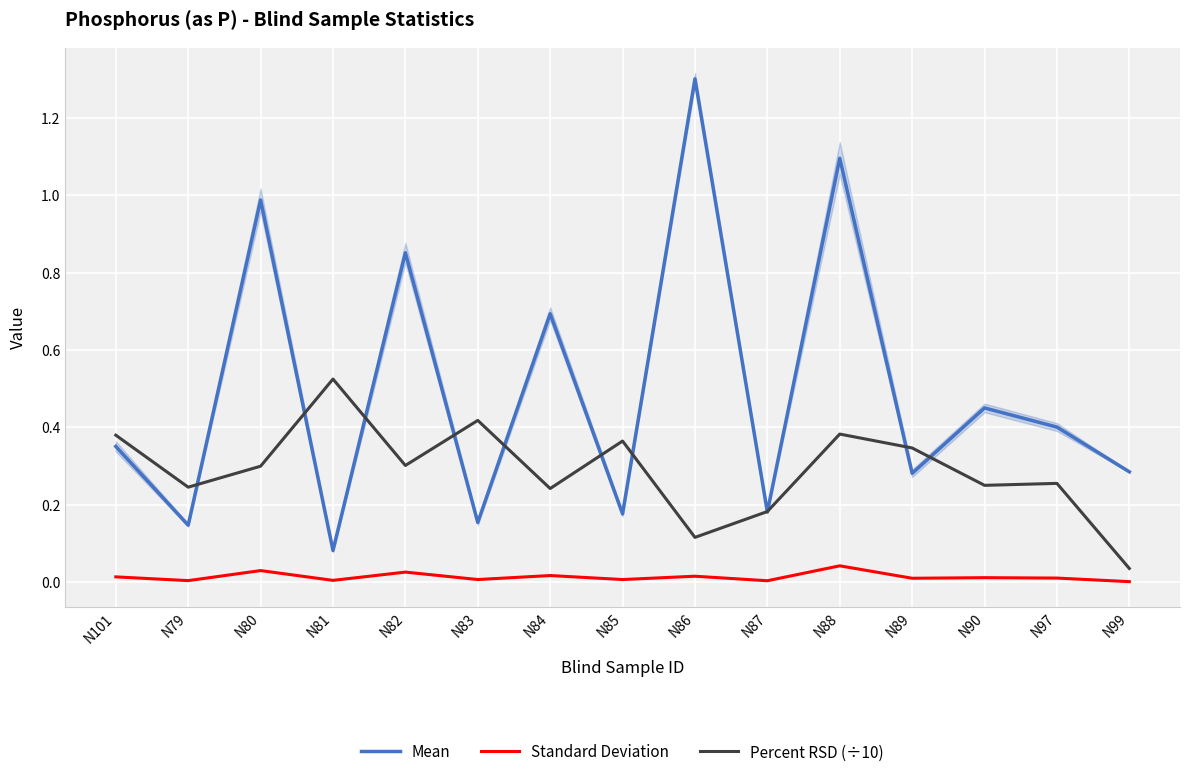

Reading right to left, extract all data points from this chart.

Mean: N99=0.3	N97=0.4	N90=0.5	N89=0.3	N88=1.1	N87=0.2	N86=1.3	N85=0.2	N84=0.7	N83=0.2	N82=0.9	N81=0.1	N80=1.0	N79=0.1	N101=0.4
Standard Deviation: N99=0.0	N97=0.0	N90=0.0	N89=0.0	N88=0.0	N87=0.0	N86=0.0	N85=0.0	N84=0.0	N83=0.0	N82=0.0	N81=0.0	N80=0.0	N79=0.0	N101=0.0
Percent RSD (÷10): N99=0.0	N97=0.3	N90=0.3	N89=0.3	N88=0.4	N87=0.2	N86=0.1	N85=0.4	N84=0.2	N83=0.4	N82=0.3	N81=0.5	N80=0.3	N79=0.2	N101=0.4